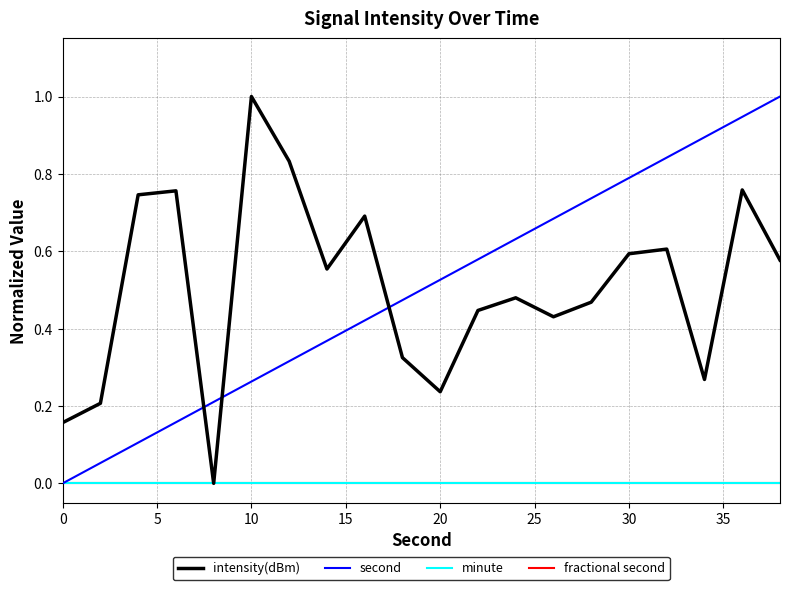

Does the chart have visible grid lines?

Yes